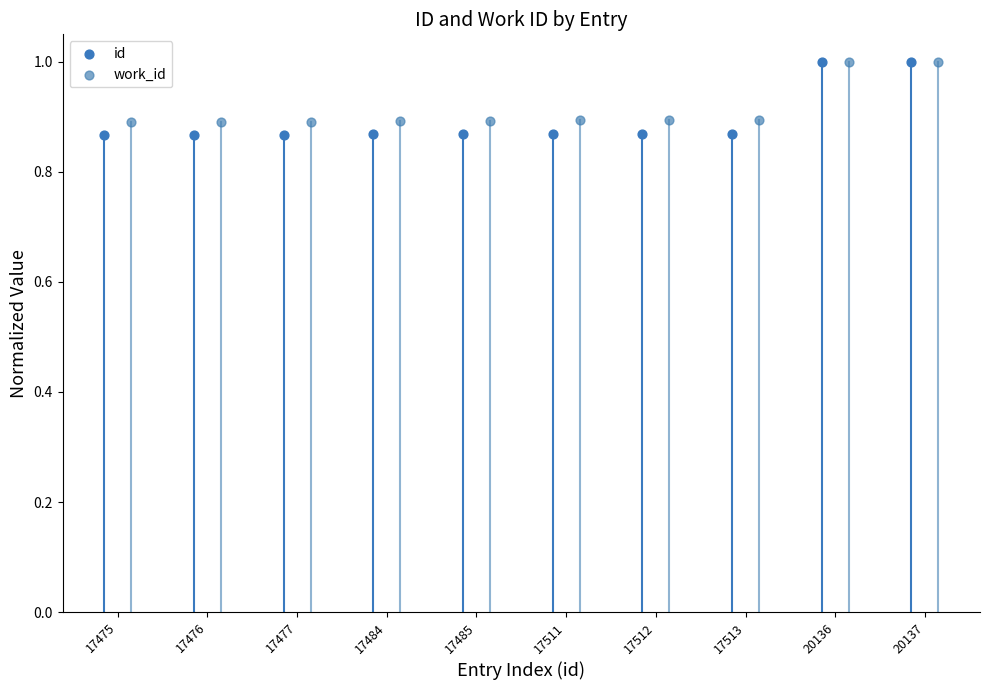

Which series has the widest spread of Y values?

id